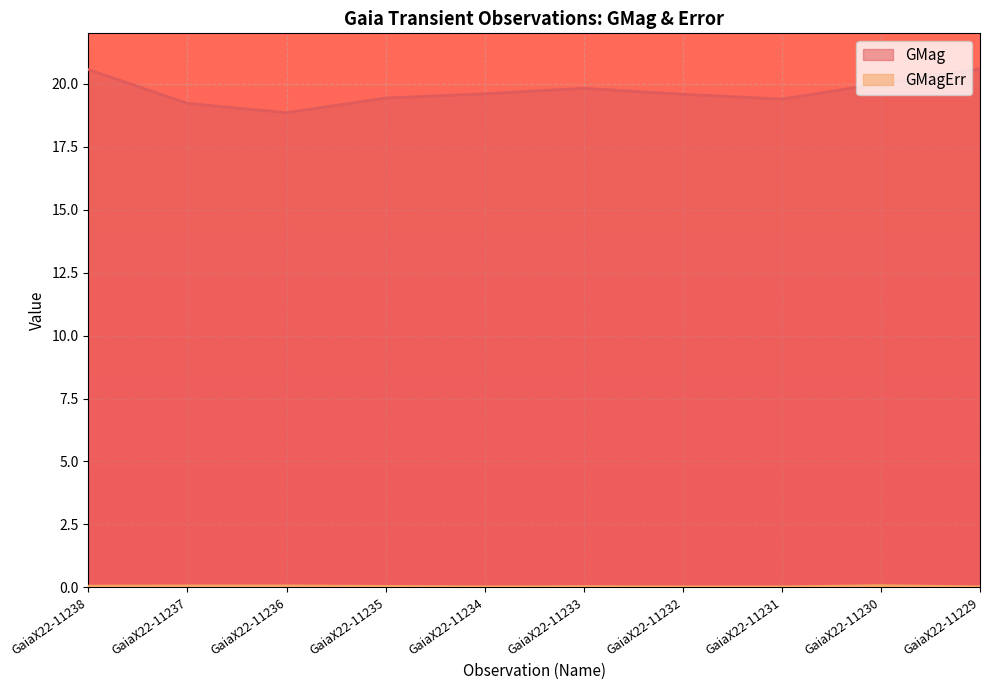

What is the sum of the GMagErr values at GaiaX22-11237 and GaiaX22-11238?

0.1